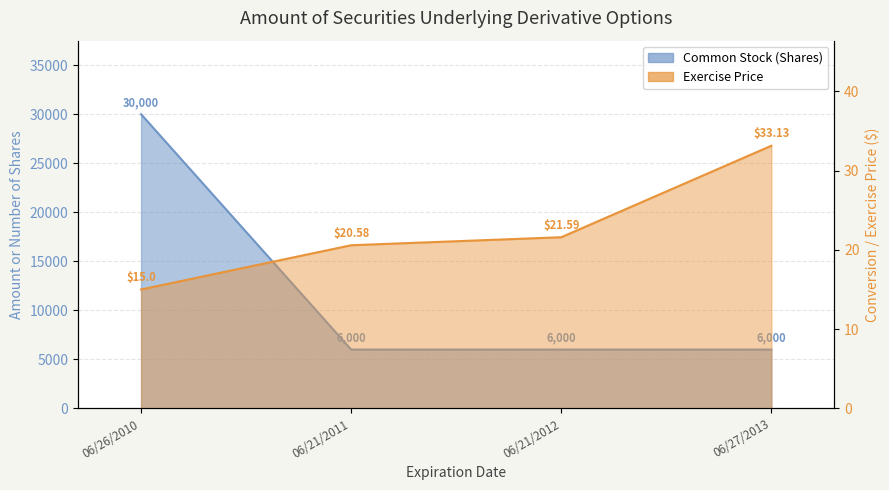

Reading left to right, extract all data points from this chart.

06/26/2010=30000	06/21/2011=6000	06/21/2012=6000	06/27/2013=6000